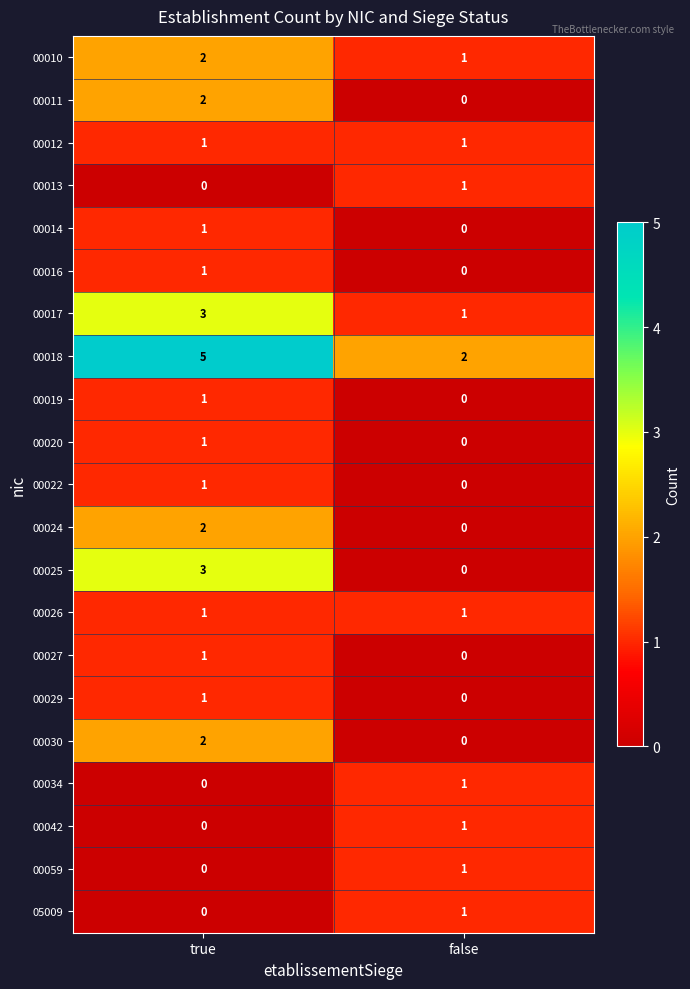

At how many categories does at least one series exceed 4?

1